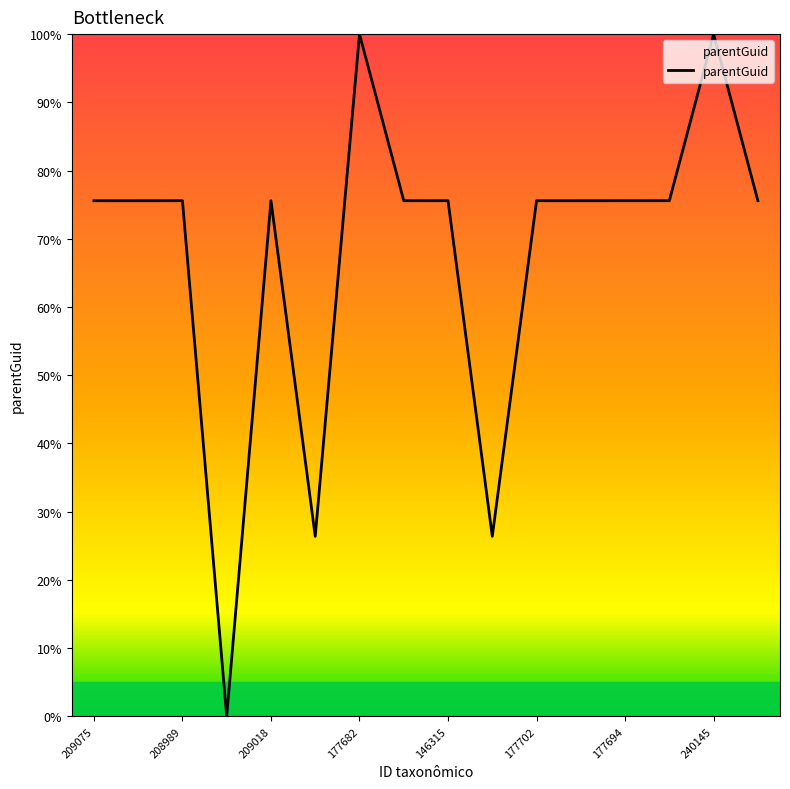

Reading right to left, list all the values displayed in this chart.

75.6	100.0	75.6	75.6	75.6	75.6	26.4	75.6	75.6	100.0	26.4	75.6	0.0	75.6	75.6	75.6